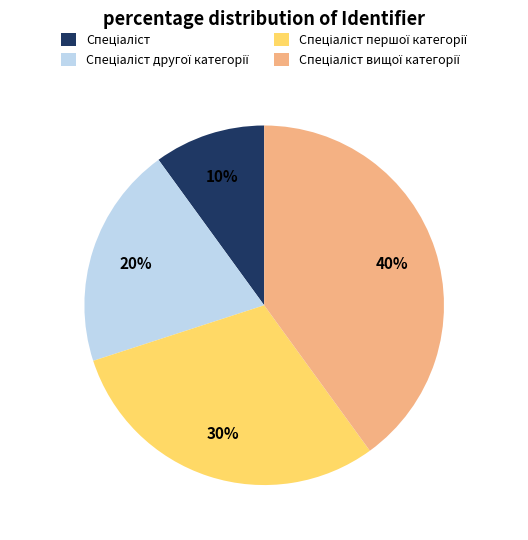

Is there a majority slice in this chart?

No